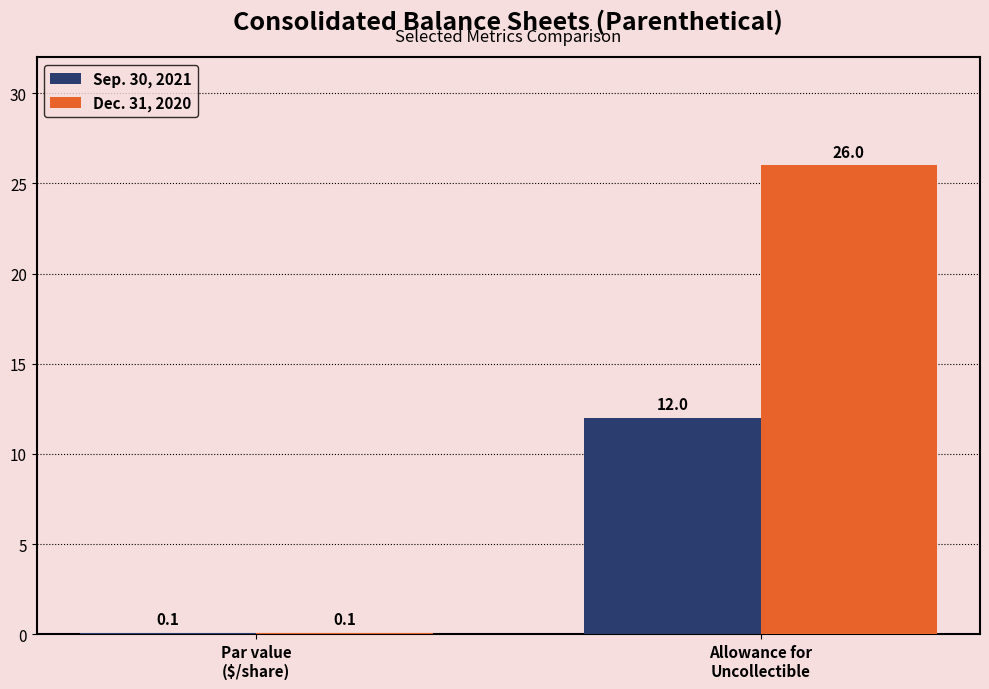

Between Par value
($/share) and Allowance for
Uncollectible, which series saw the biggest shift?

Dec. 31, 2020